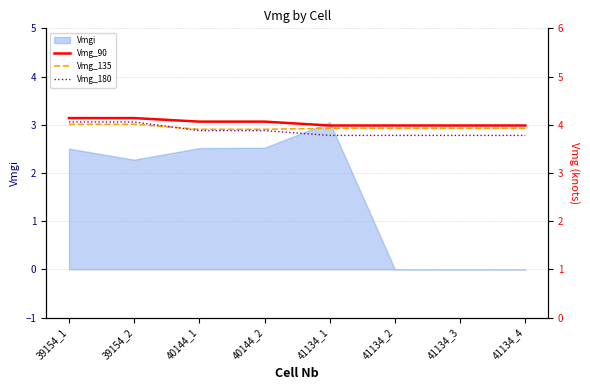

Read the Vmg_135 value at 39154_2.

4.0